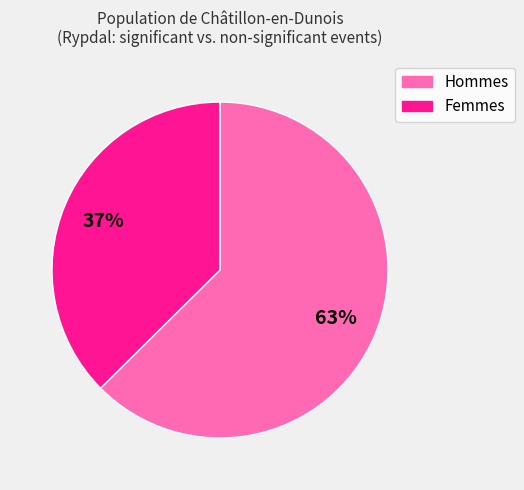

Does any single category account for the majority?

Yes